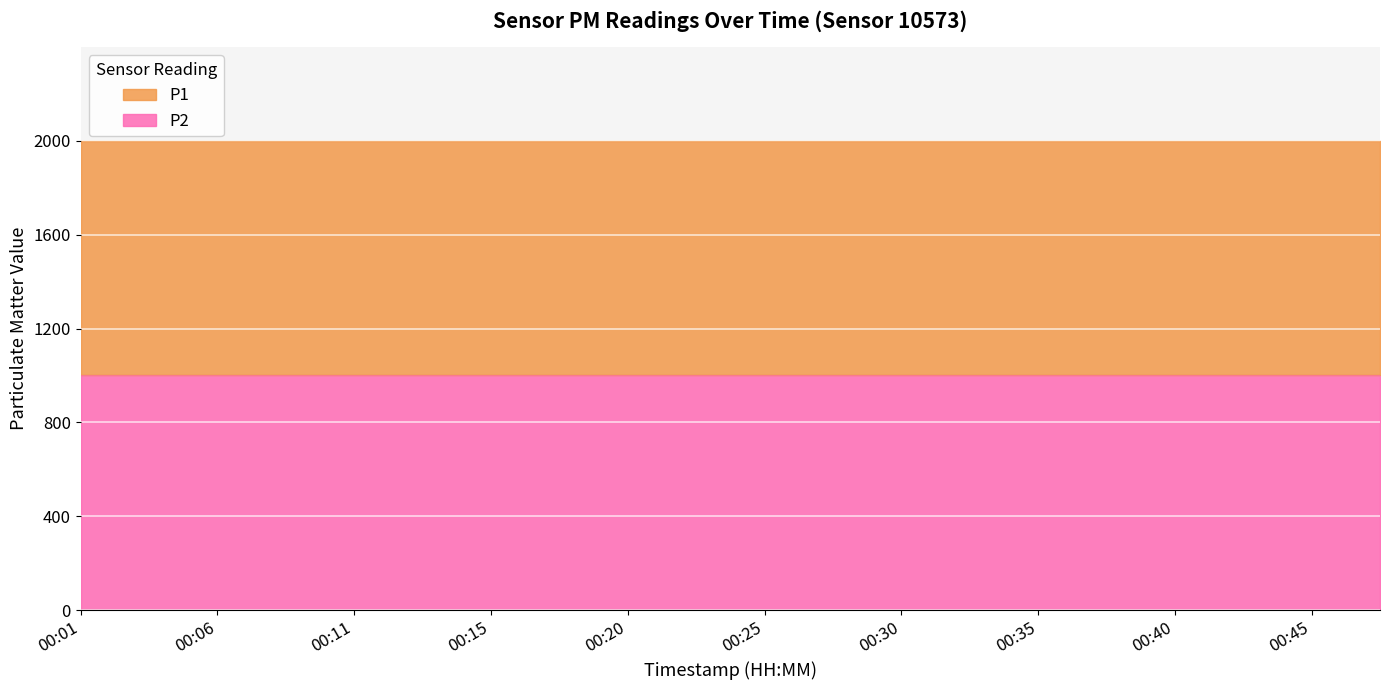

Which series has the largest total across all categories?

P1